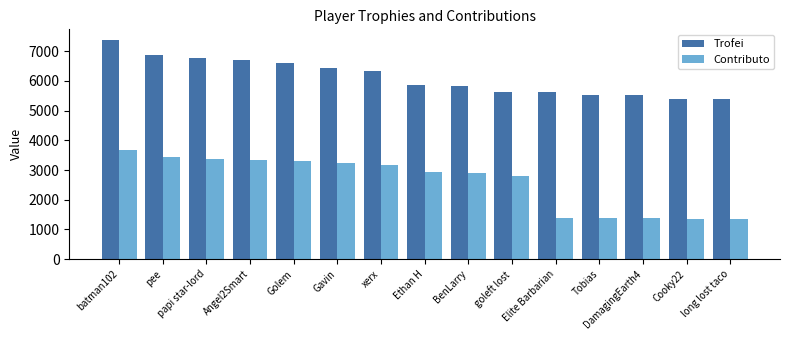

How many bars are there in total?

30